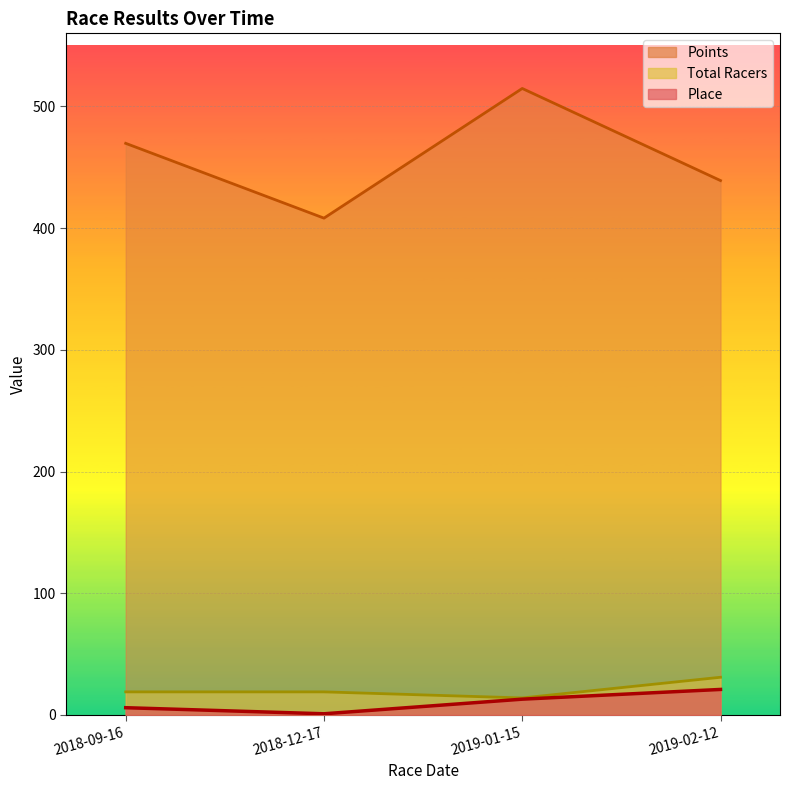

Which series has the largest range (max minus min)?

Points